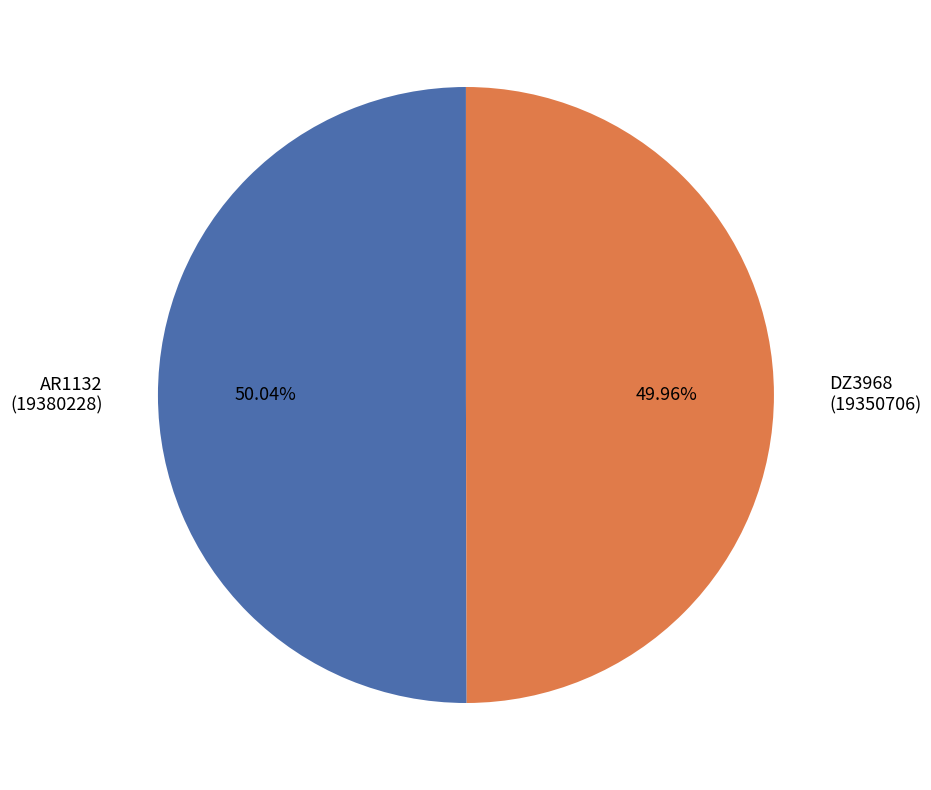

Is it true that DZ3968 is 58% of the pie?

False